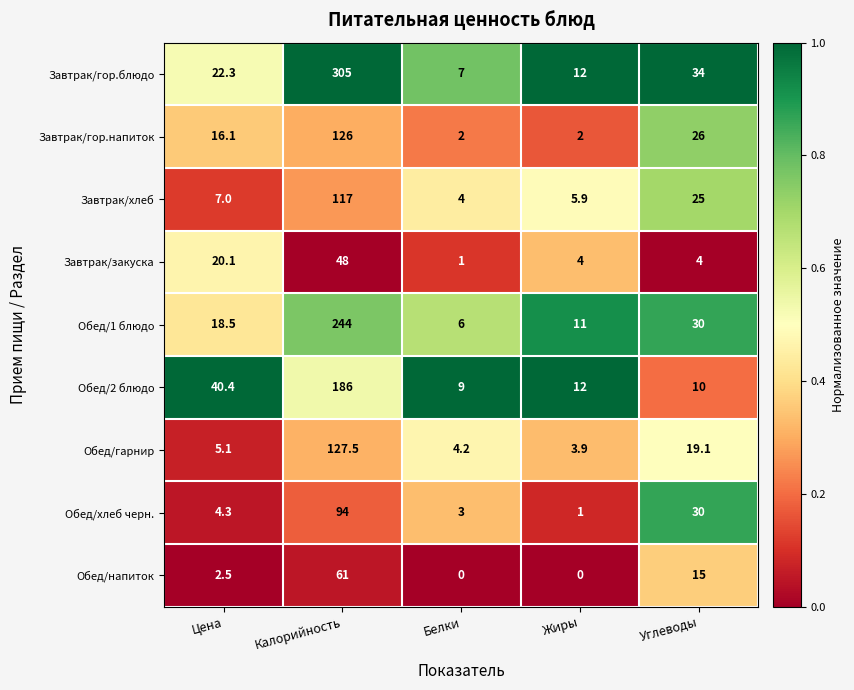

Which series has the widest spread of values?

Завтрак/гор.блюдо